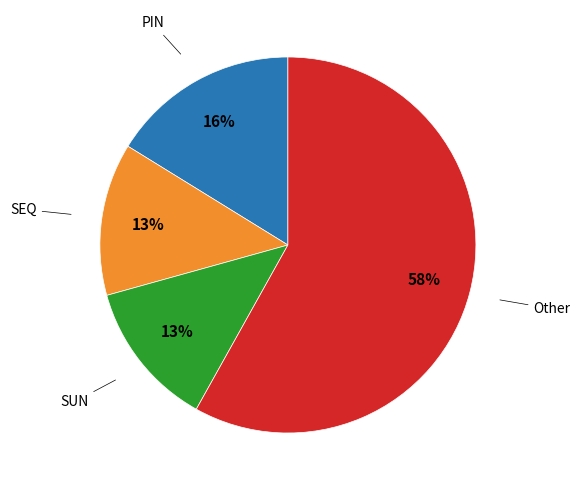

To the nearest percent, what percentage of the pie is SEQ?

13%